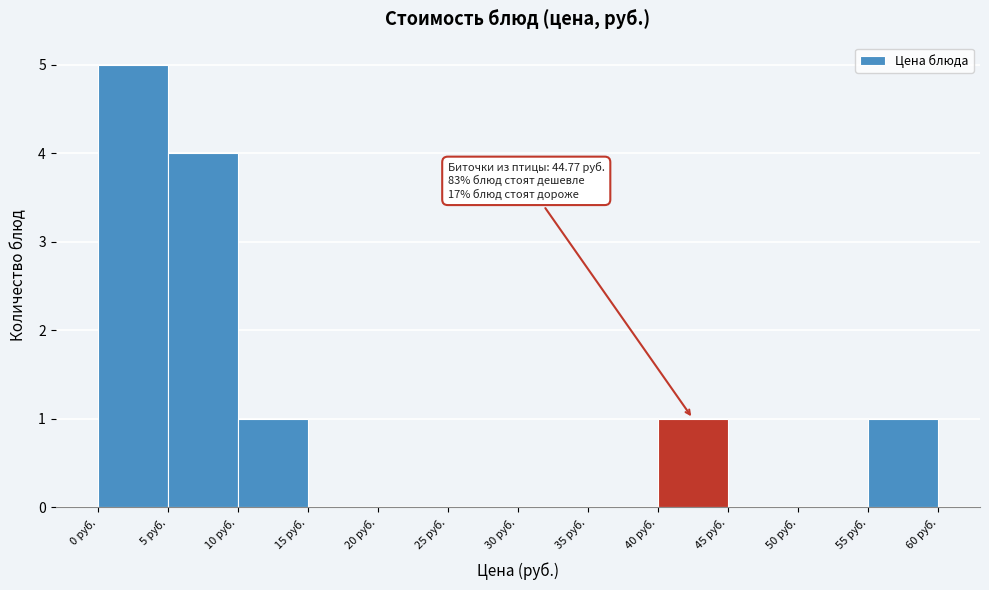

Over which range of the x-axis is the bar tallest?

0 to 5